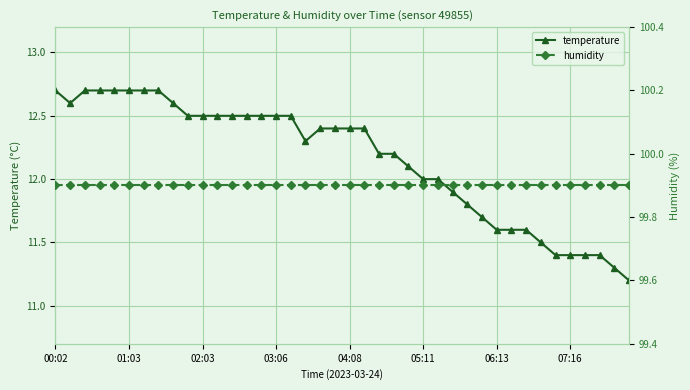

How many interior local valleys does the temperature series have?

2